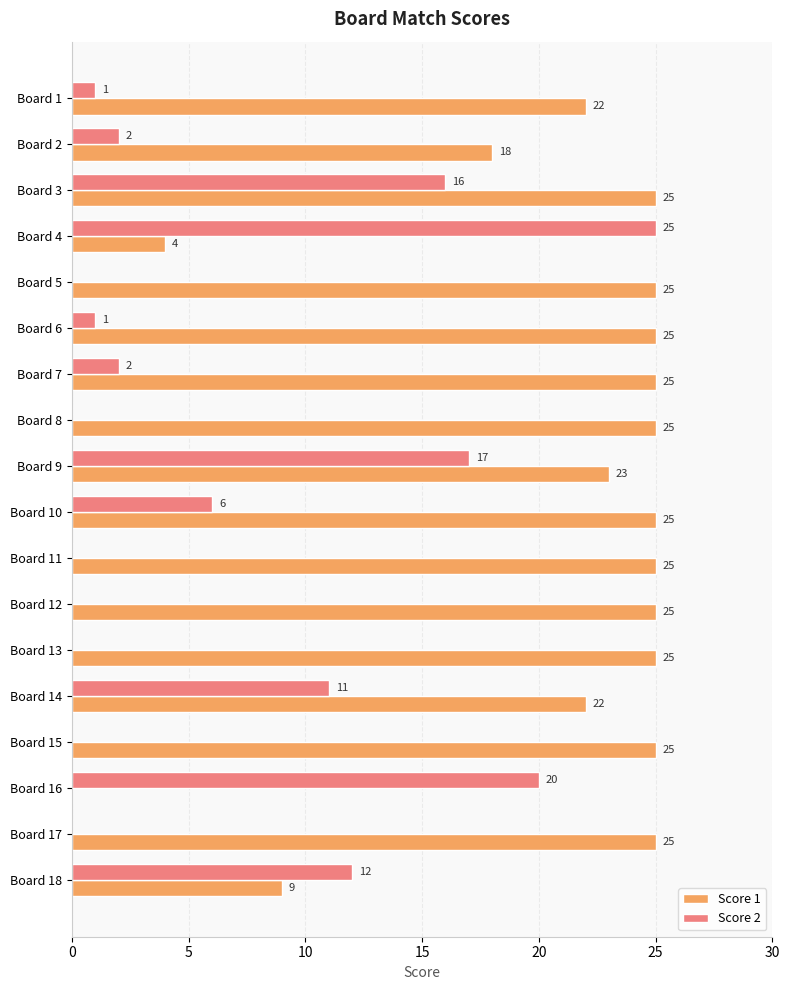

Which series changed the most between Board 12 and Board 16?

Score 1